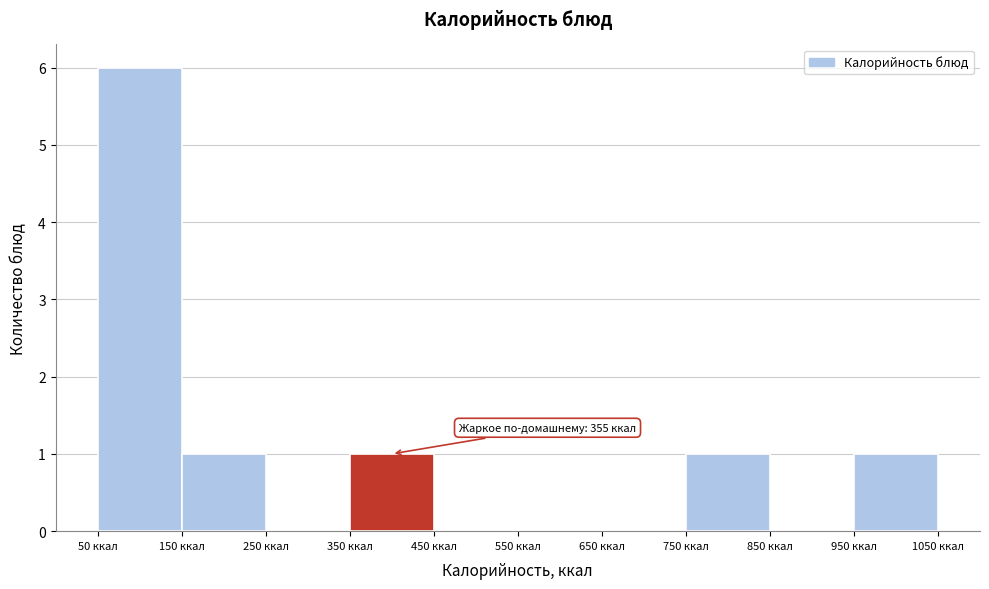

Which range on the x-axis has the tallest bar?

50 to 150